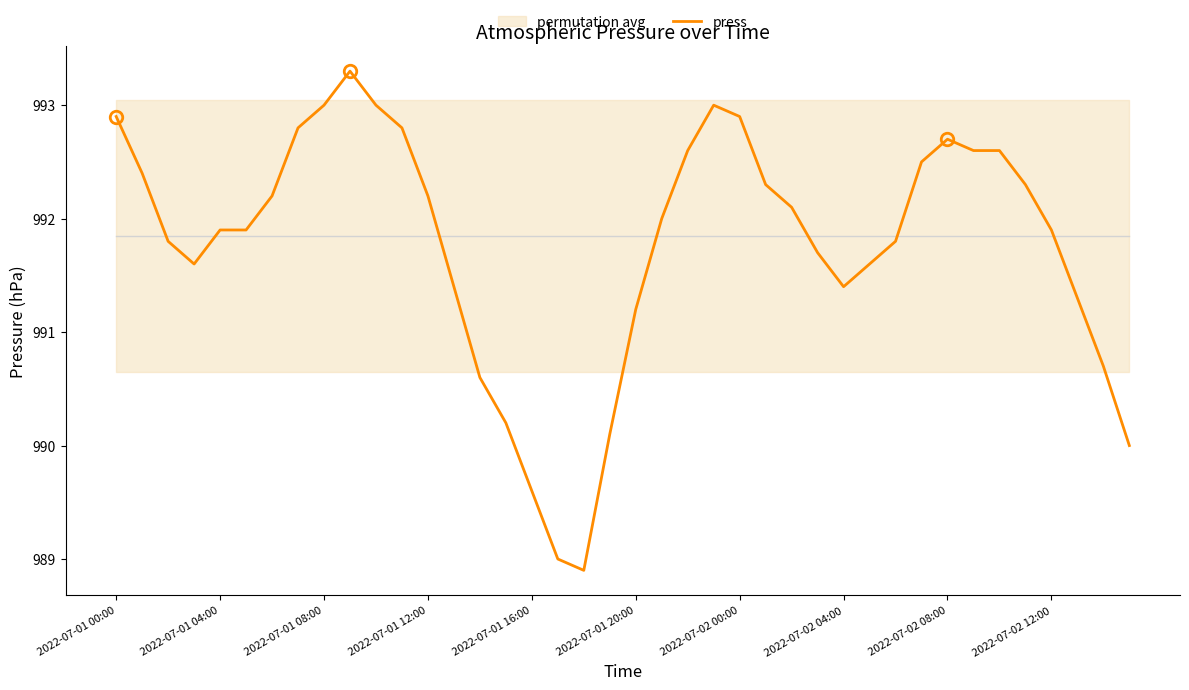

How many distinct data groups are displayed?

1